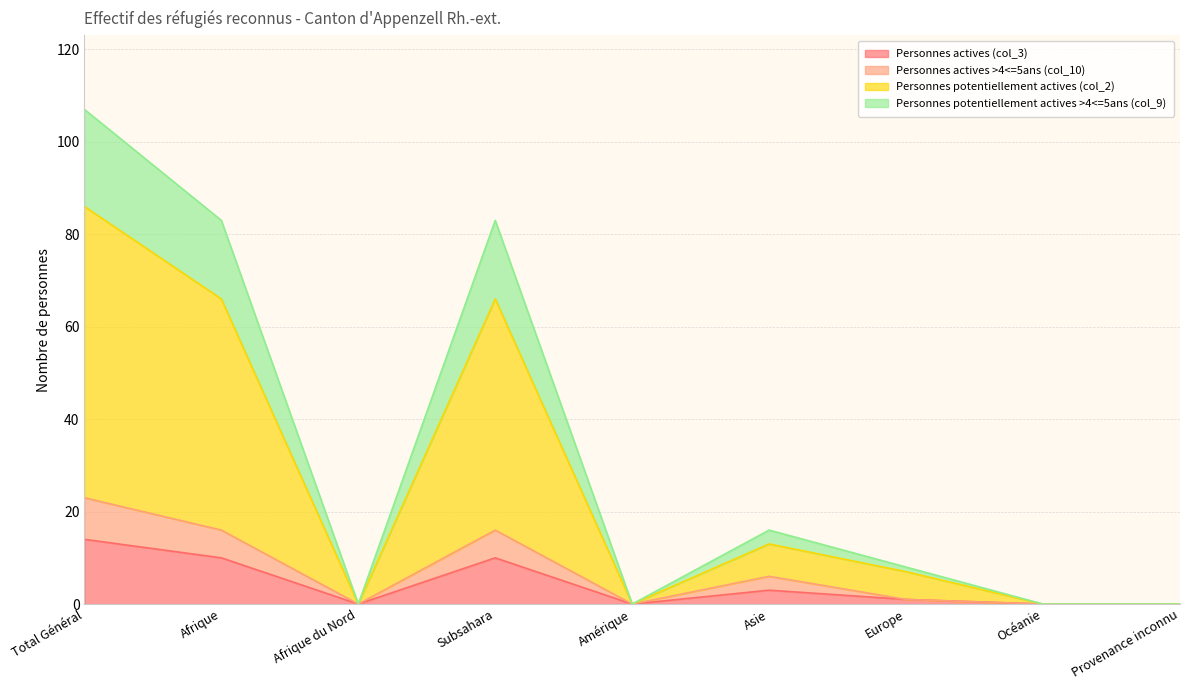

What is the difference between the Personnes actives (col_3) values at Asie and Afrique?

7